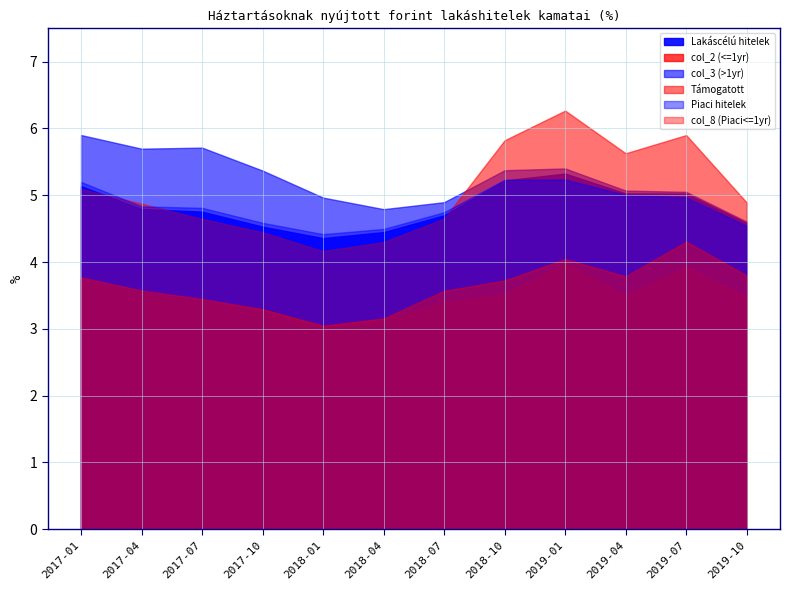

How many interior local peaks does the Támogatott series have?

2